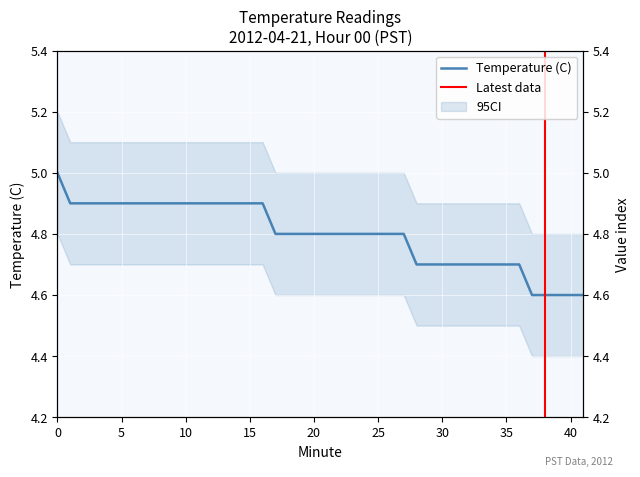

True or false: there are more than 1 points higher than both neighbors.

False